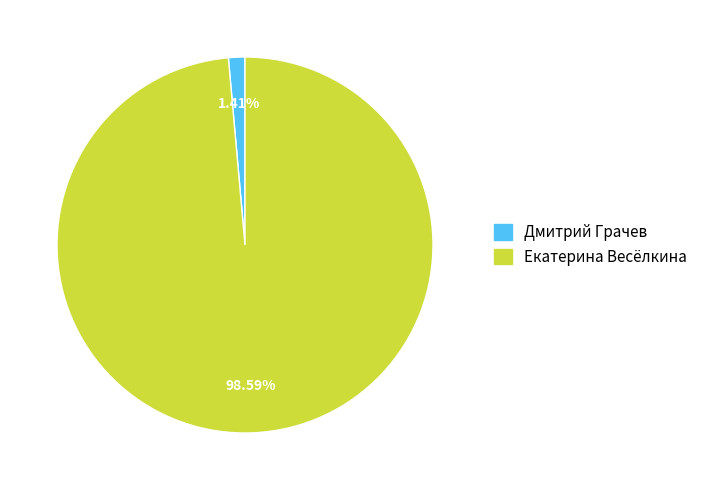

Rank the categories by value from highest to lowest.

Екатерина Весёлкина, Дмитрий Грачев